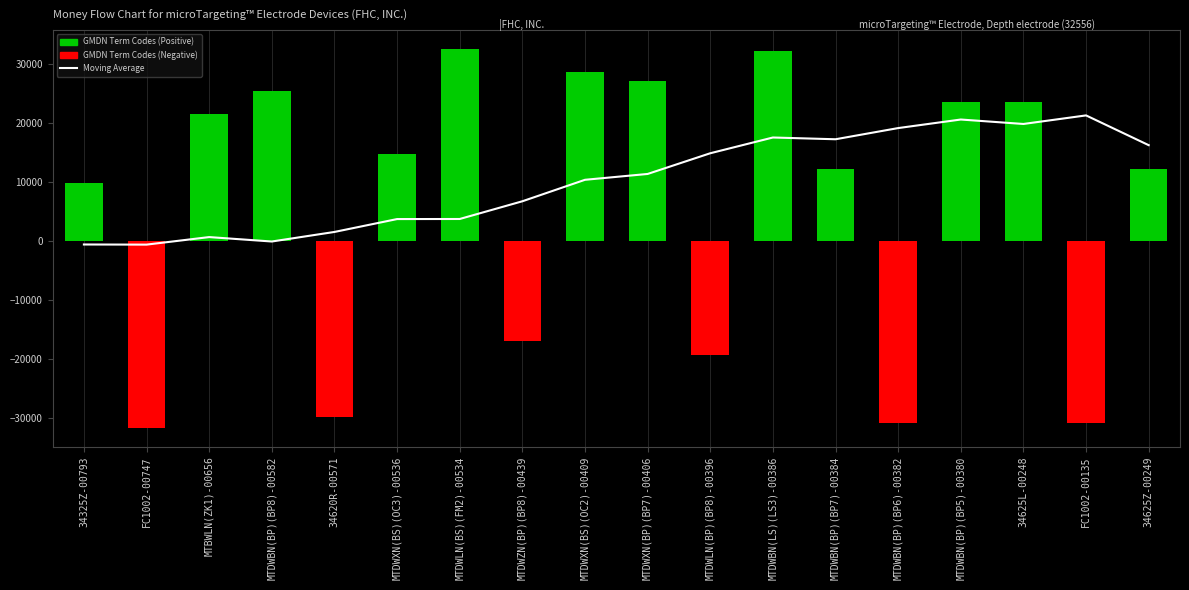

What is the smallest value displayed?

-31725.5